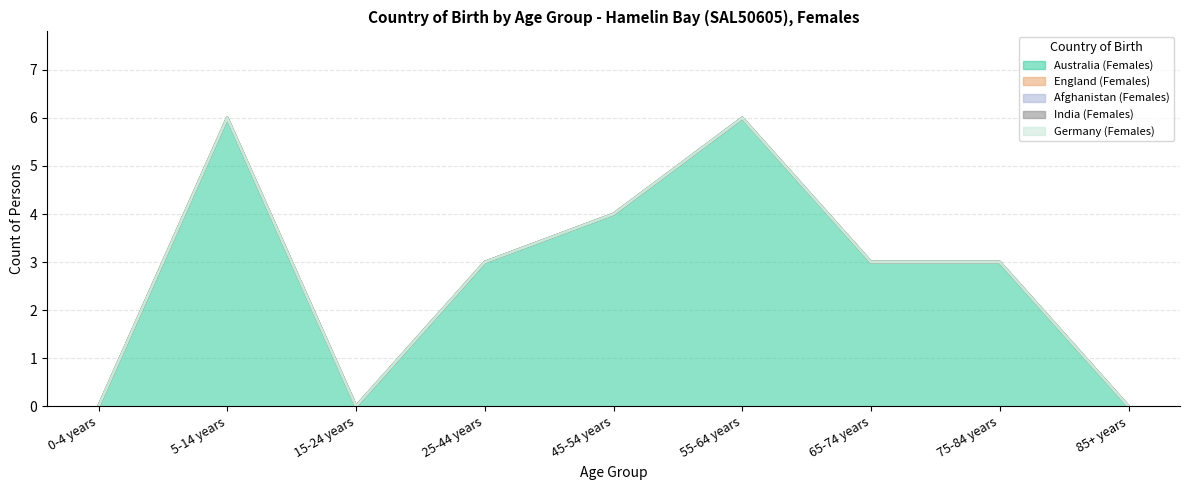

Reading left to right, what are all the values shown in this chart?

Australia (Females): 0	6	0	3	4	6	3	3	0
England (Females): 0	0	0	0	0	0	0	0	0
Afghanistan (Females): 0	0	0	0	0	0	0	0	0
India (Females): 0	0	0	0	0	0	0	0	0
Germany (Females): 0	0	0	0	0	0	0	0	0